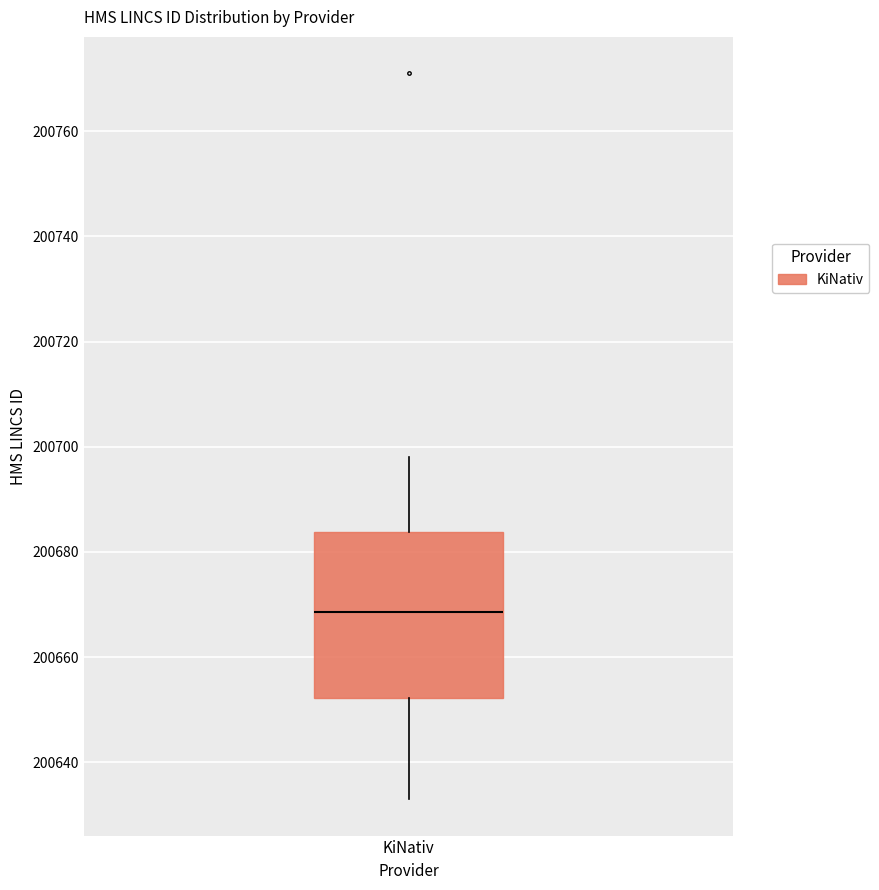

Read this box plot against the y-axis: the position of the median line, the range covered by the box, and the ends of both whiskers. The values are not printed on the chart, so give them approximately, as read against the axis.

median 200668, box 200652 to 200684, whiskers 200634 to 200698